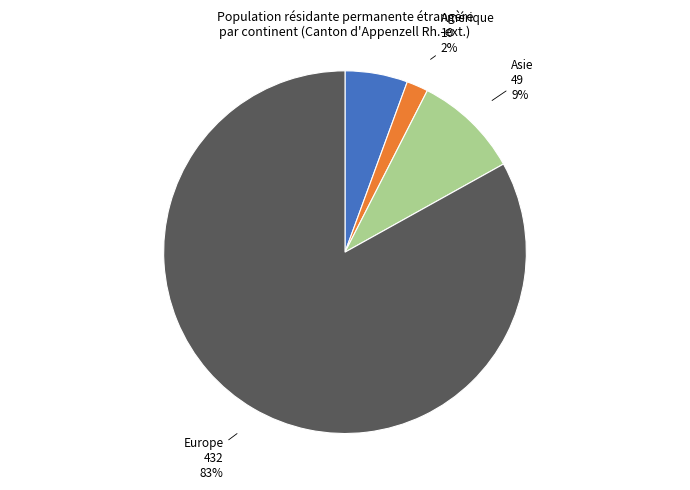

To the nearest percent, what percentage of the pie is Asie?

9%